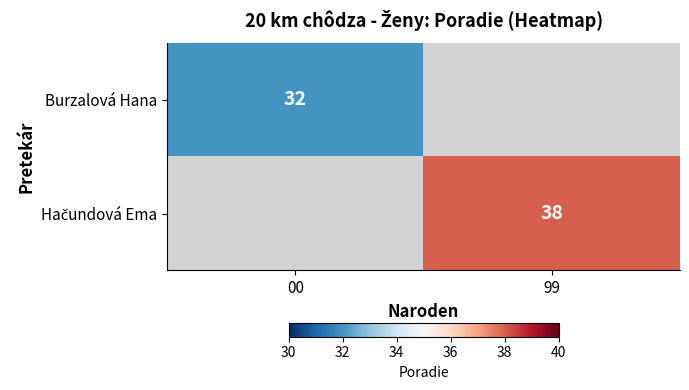

Is the value of Hačundová Ema at 99 greater than the value of Burzalová Hana at 00?

Yes